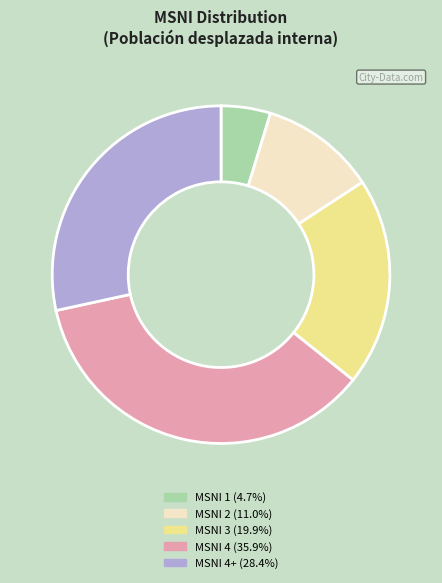

Does any single category account for the majority?

No